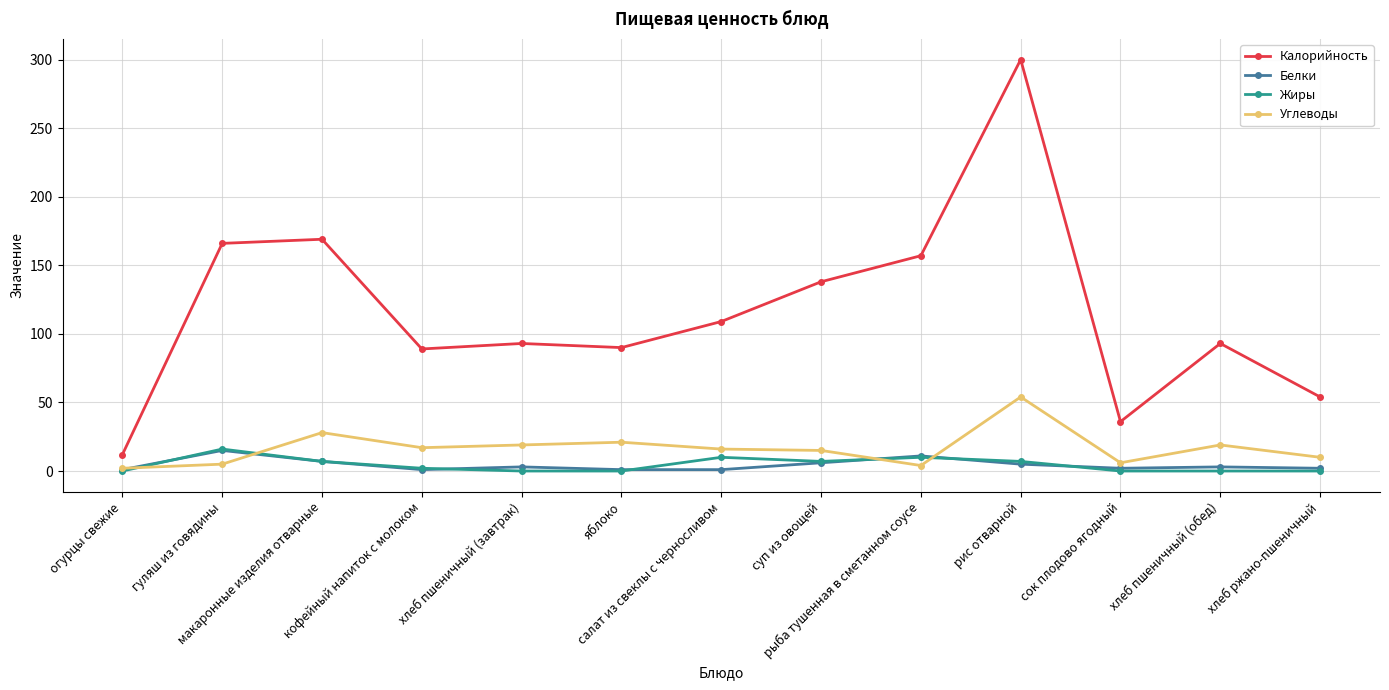

How many lines are shown in the chart?

4